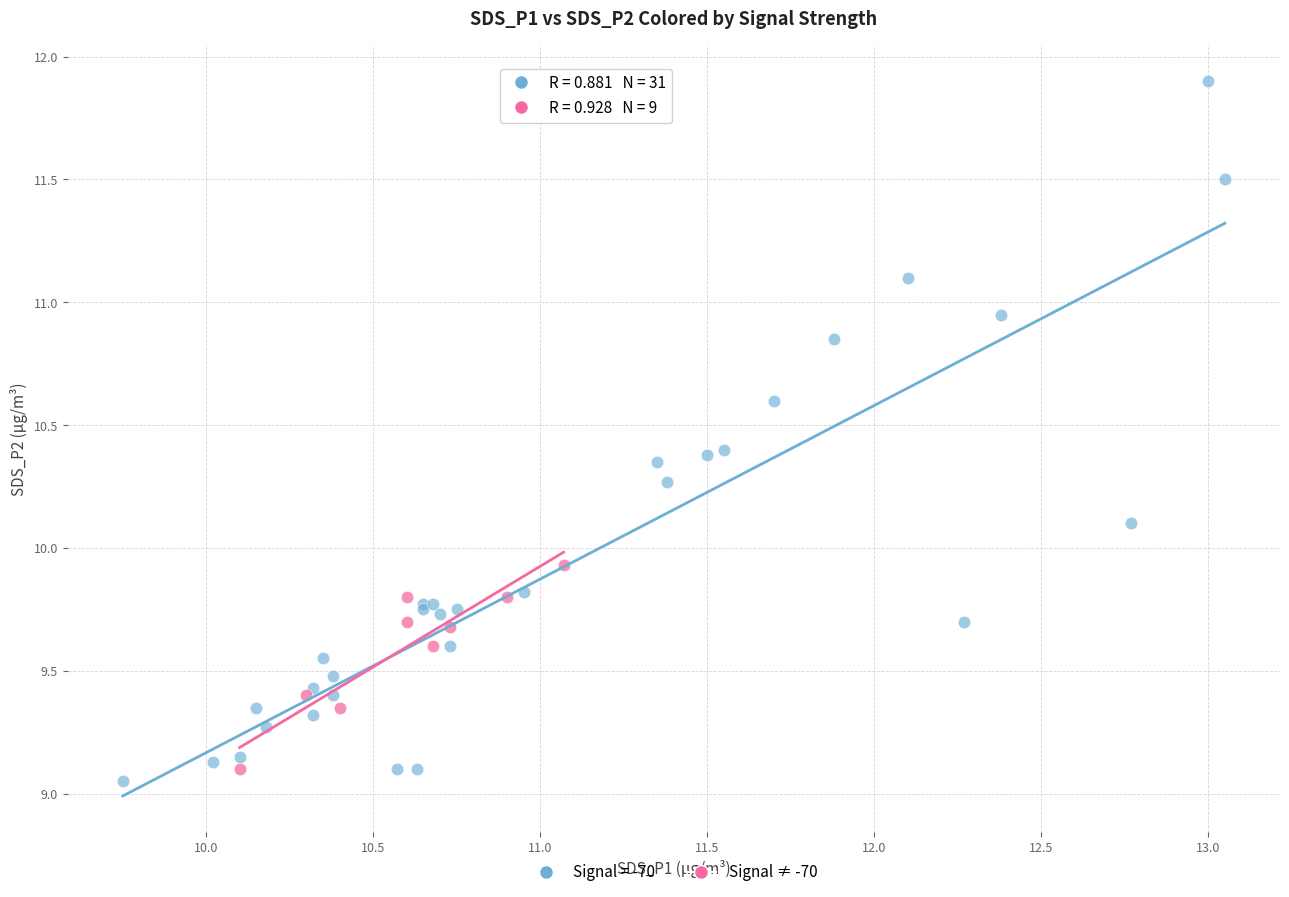

Which series has the largest Y range (max minus min)?

Signal = -70